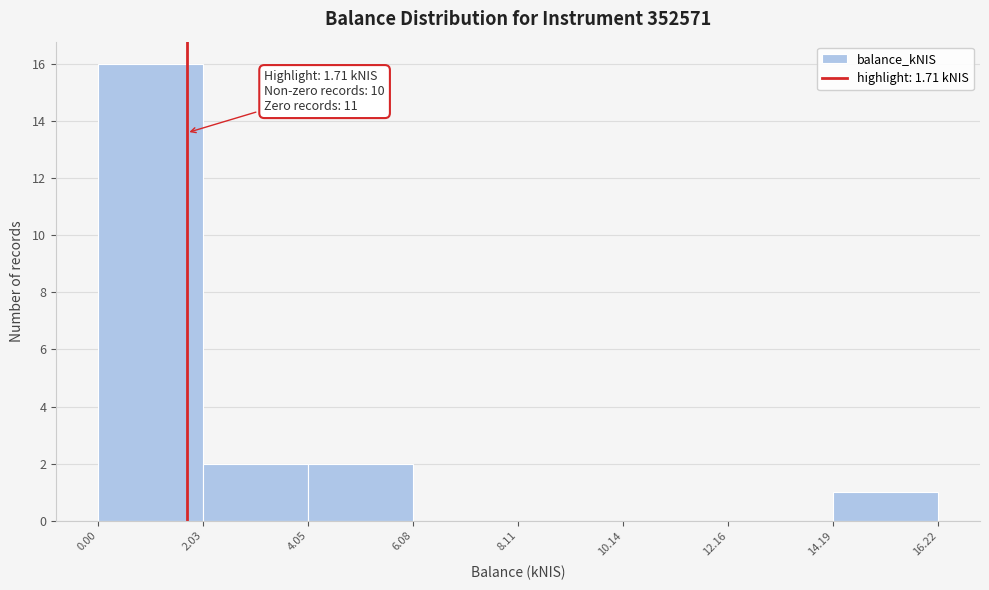

Which range on the x-axis has the tallest bar?

0.00 to 2.03